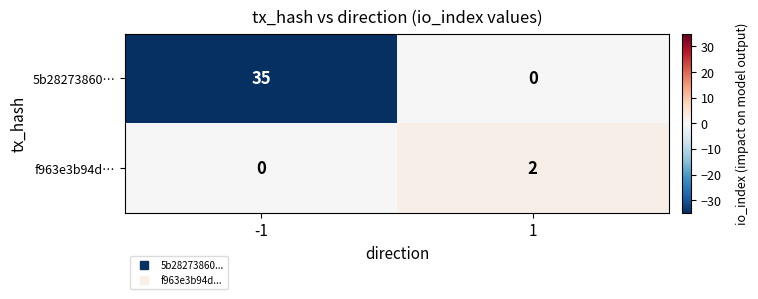

Is it true that f963e3b94d… equals 3 at 1?

False